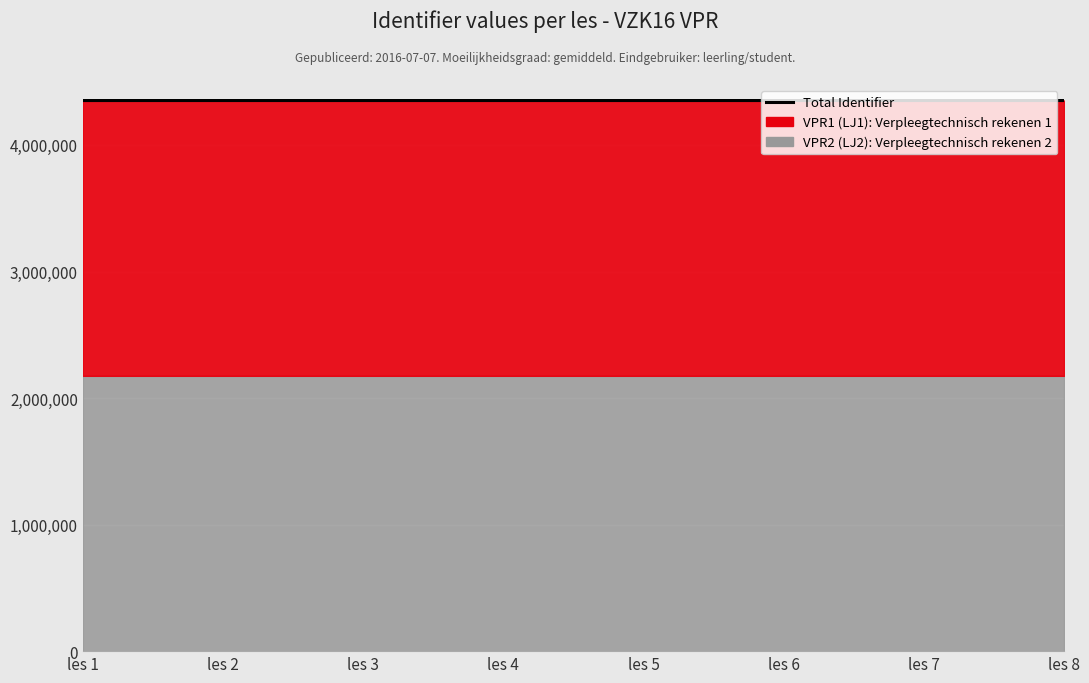

Which label corresponds to the largest value in the chart?

les 8